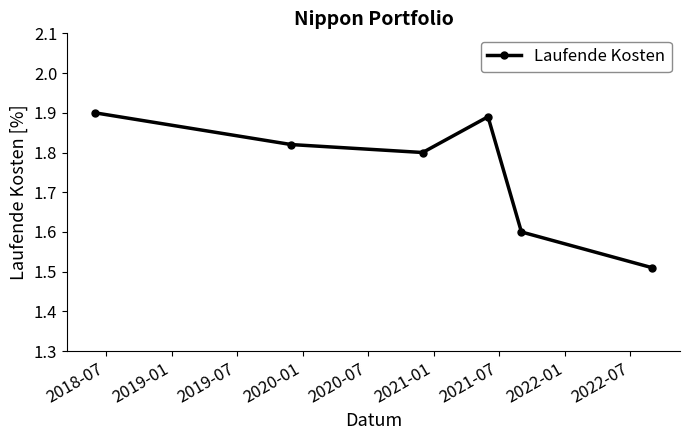

What is the sum of all values?

10.5